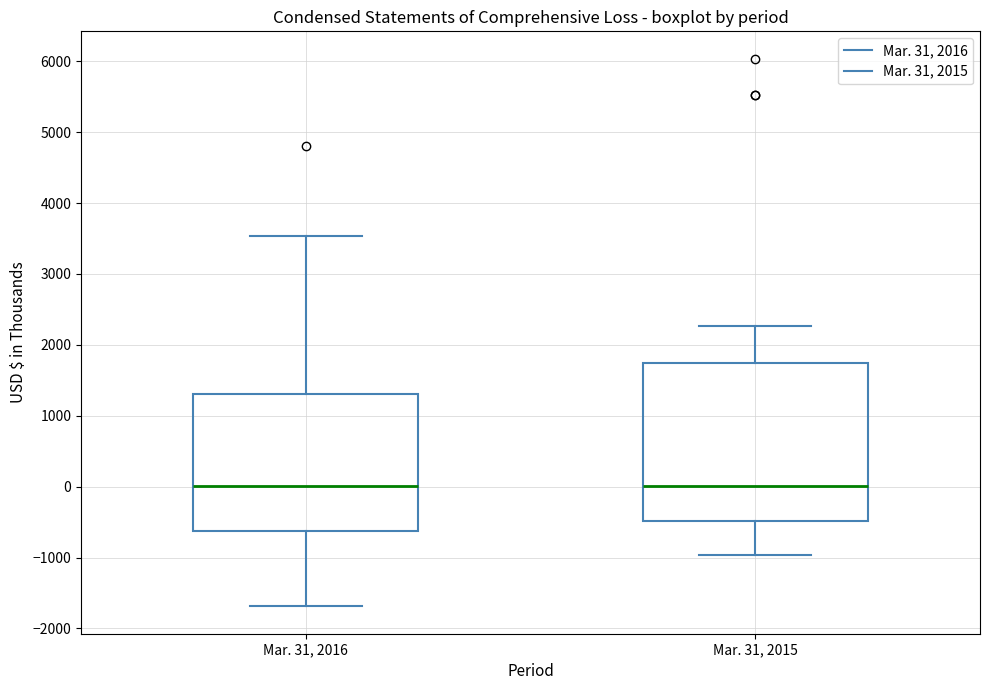

Reading left to right, read every box against the y-axis: the position of its median line, the range the box covers, and the ends of its whiskers. The values are not printed on the chart, so give them approximately, as read against the axis.

Mar. 31, 2016: median 0, box -600 to 1300, whiskers -1700 to 3500
Mar. 31, 2015: median 0, box -500 to 1700, whiskers -1000 to 2300